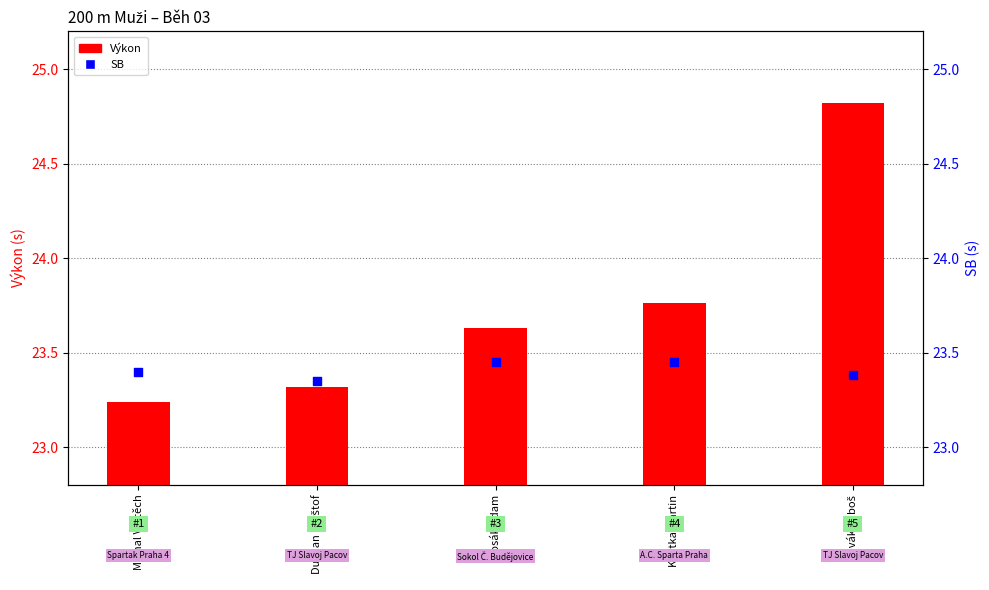

What is the total value across all series at Michal Vojtěch?

46.6